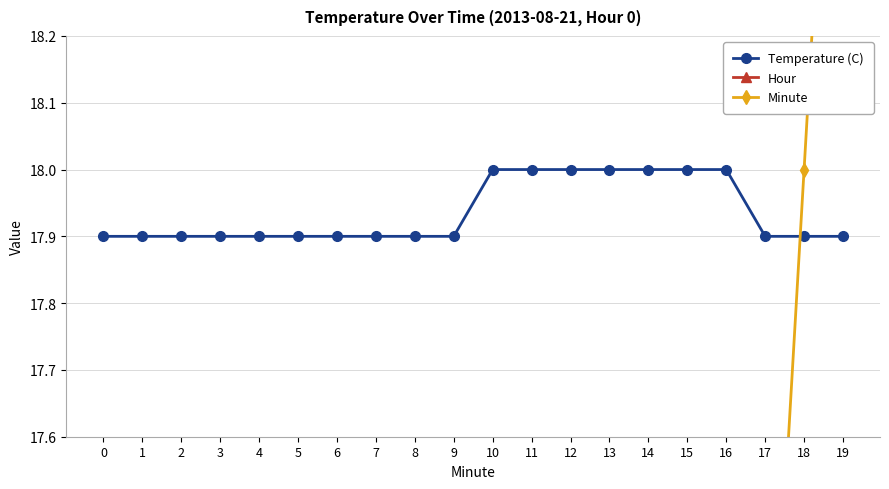

Rank the series at 9 from highest to lowest value.

Temperature (C), Minute, Hour